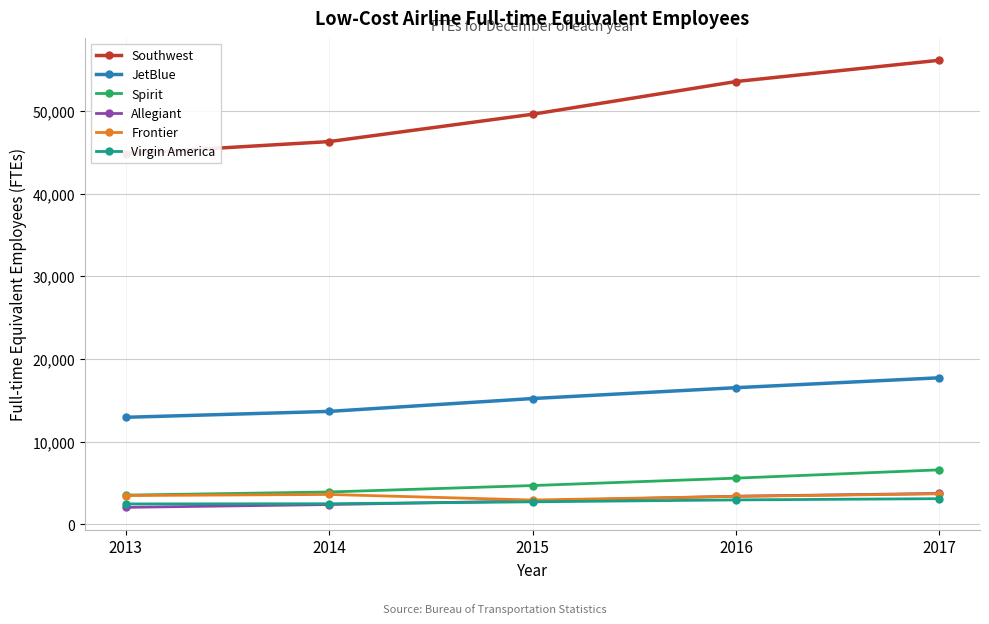

How many distinct data groups are displayed?

6